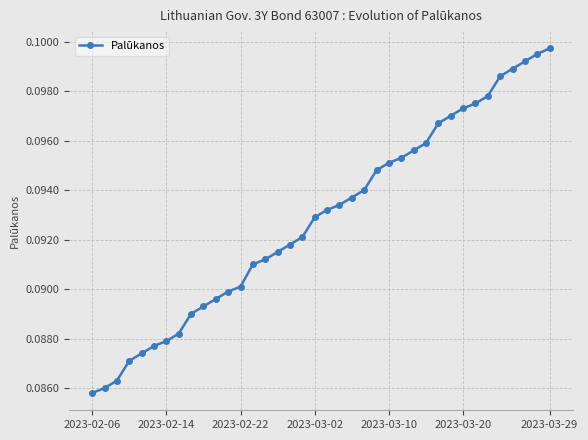

How many values are between 0 and 1?

38